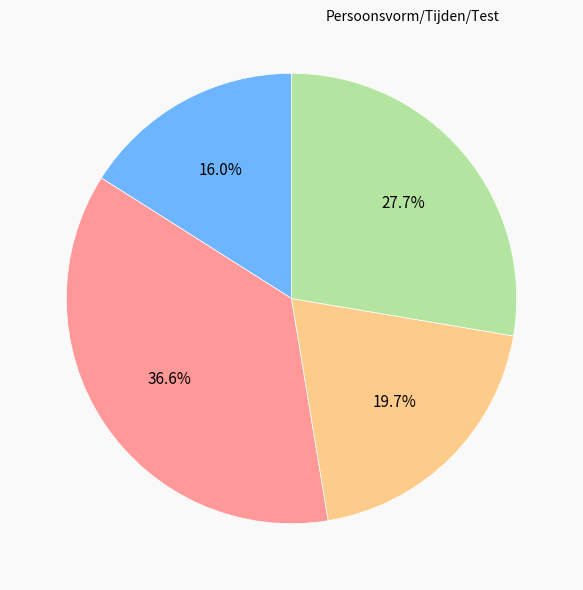

Is there any slice that represents more than half of the pie?

No